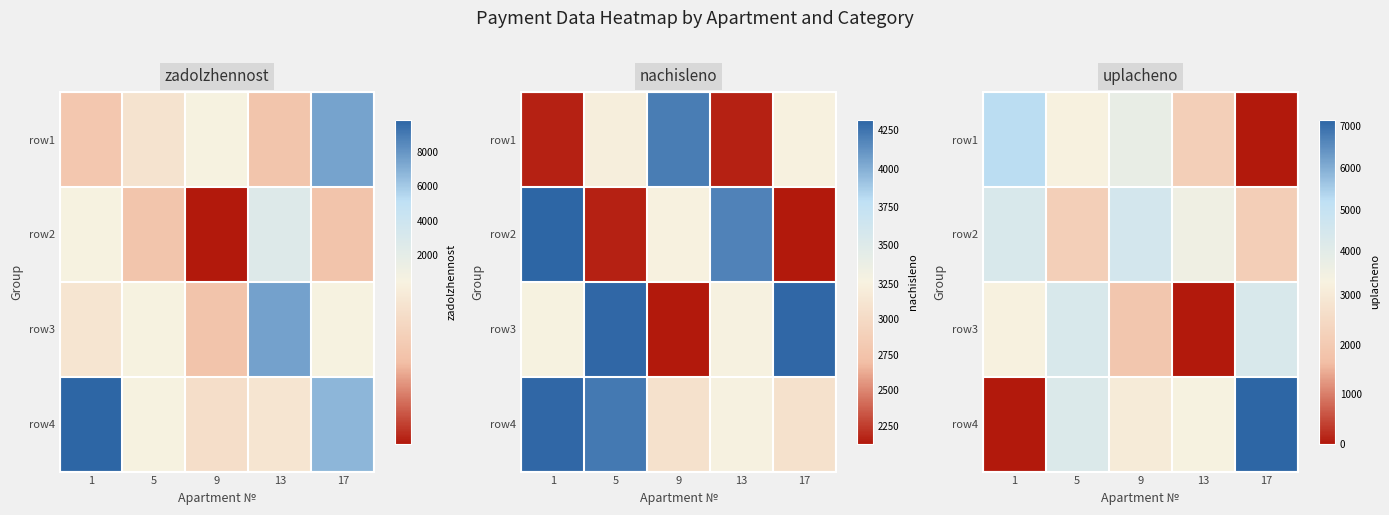

Where is row4 nearest to the value 3571?

13